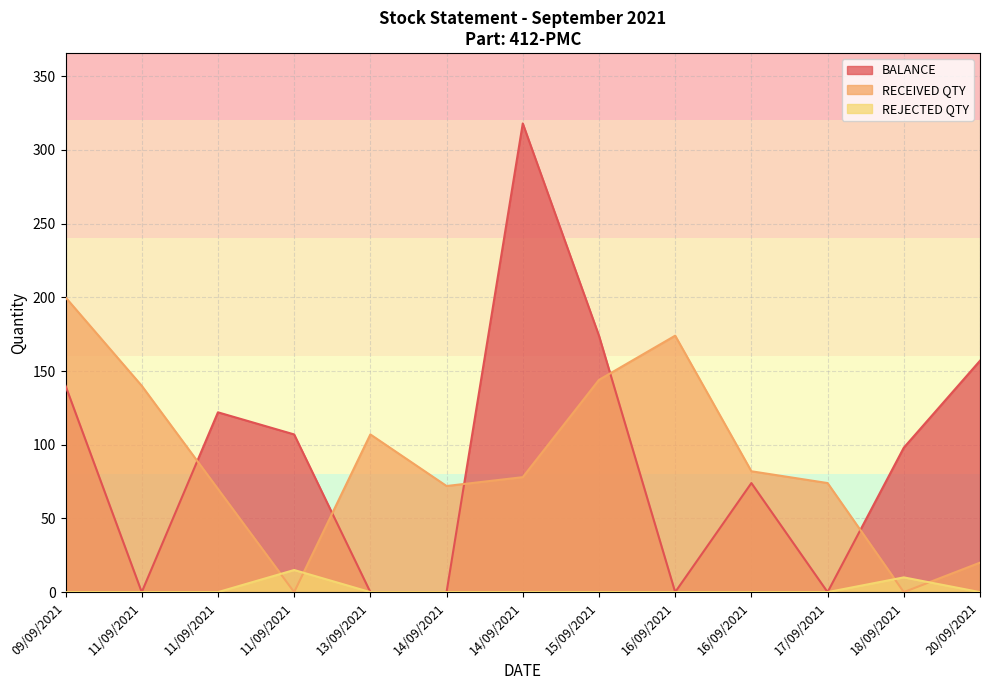

How many categories are shown in the chart?

13